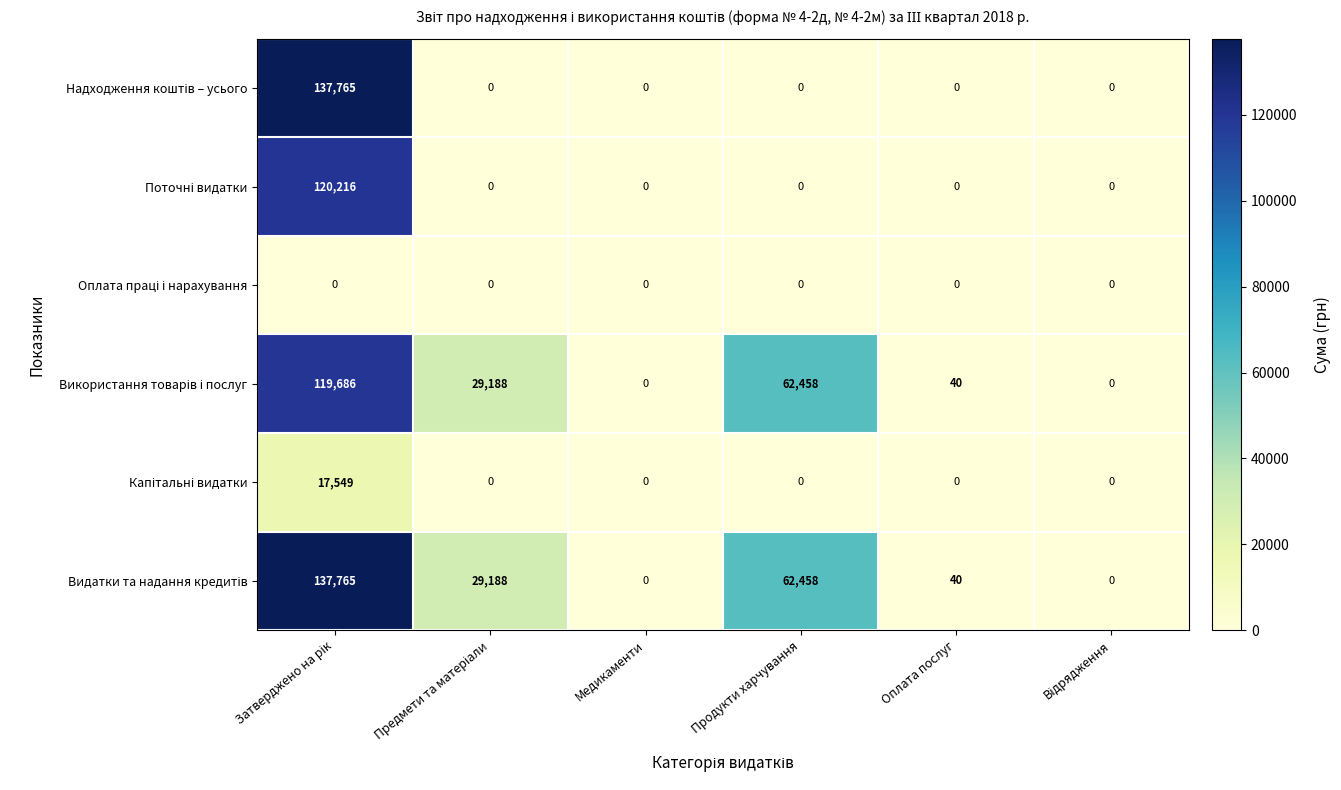

What is the total value across all series at Оплата послуг?

80